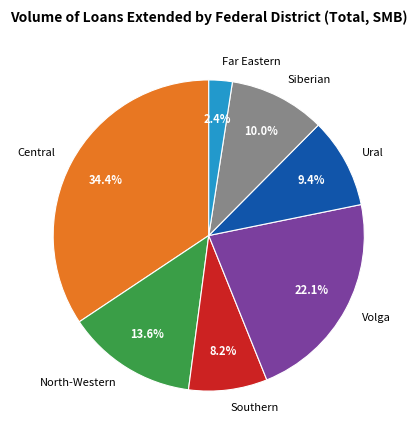

Combined, do Southern and Central account for over 50%?

No